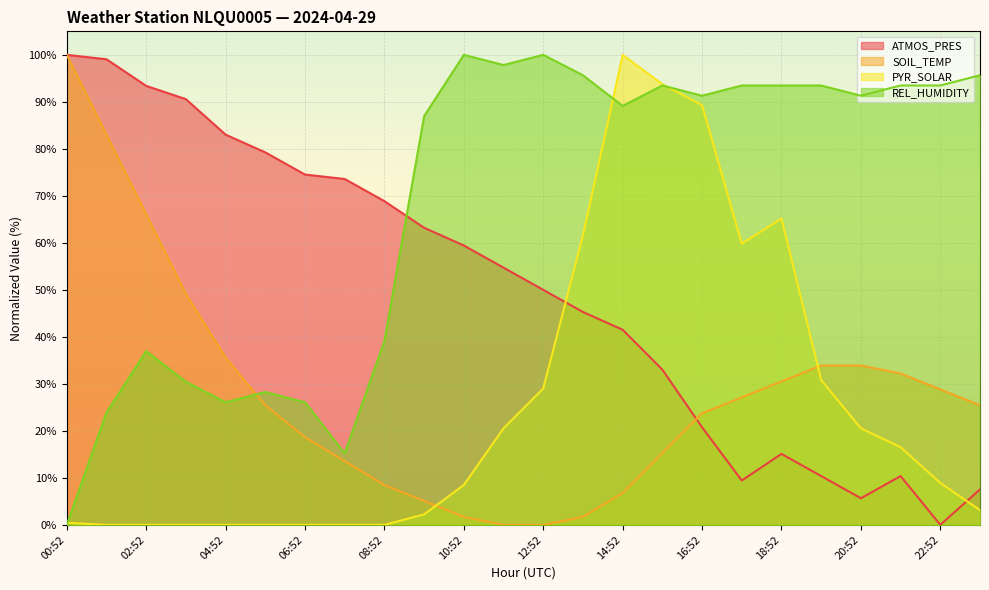

True or false: PYR_SOLAR has a value of 89.3 at 16:52.

True